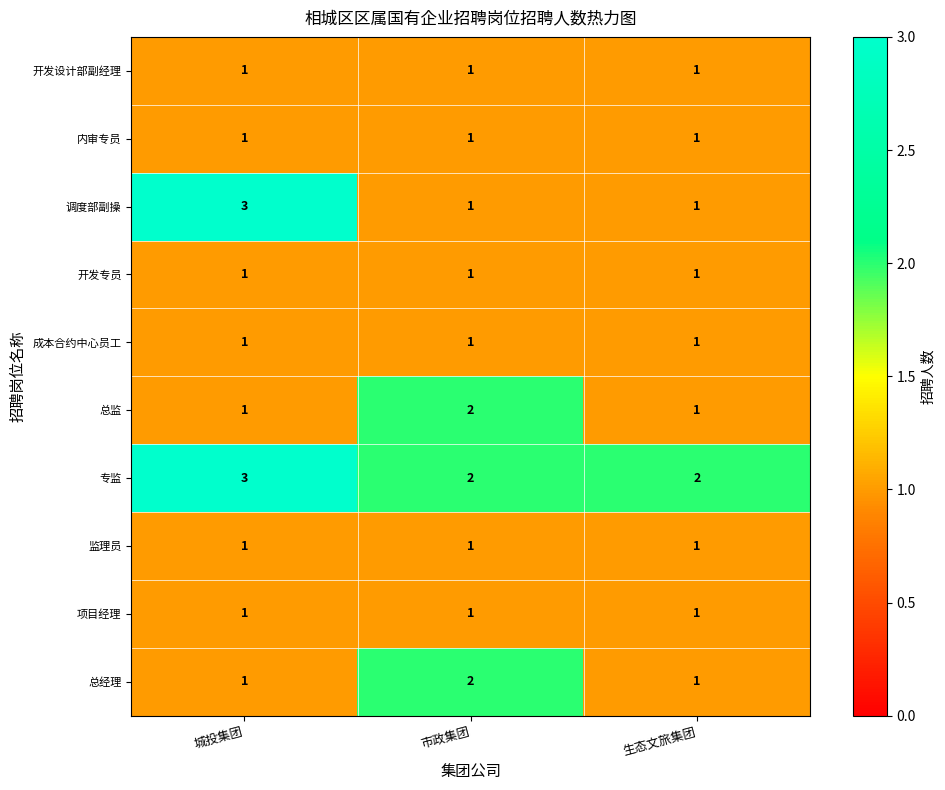

The 专监 series shows 2 at 生态文旅集团. True or false?

True